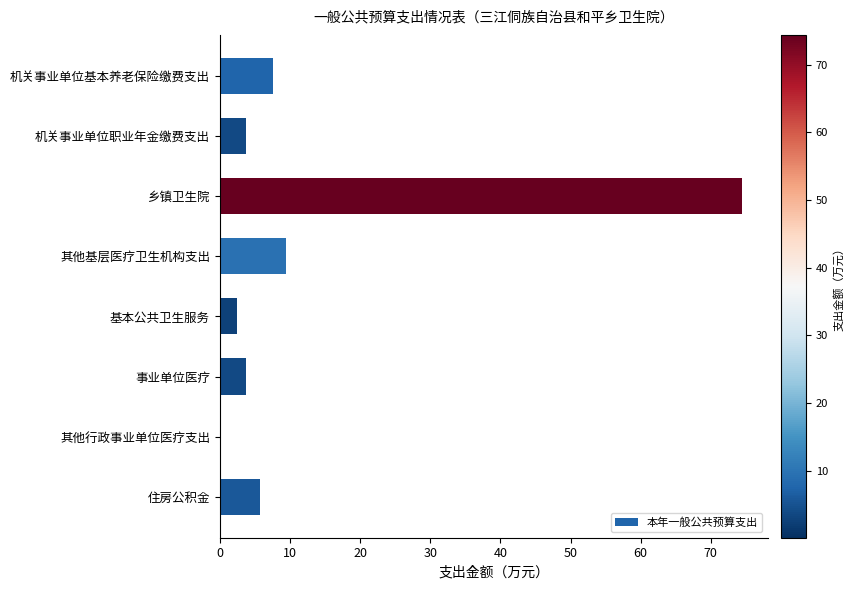

At which category does the chart reach its peak across all series?

乡镇卫生院